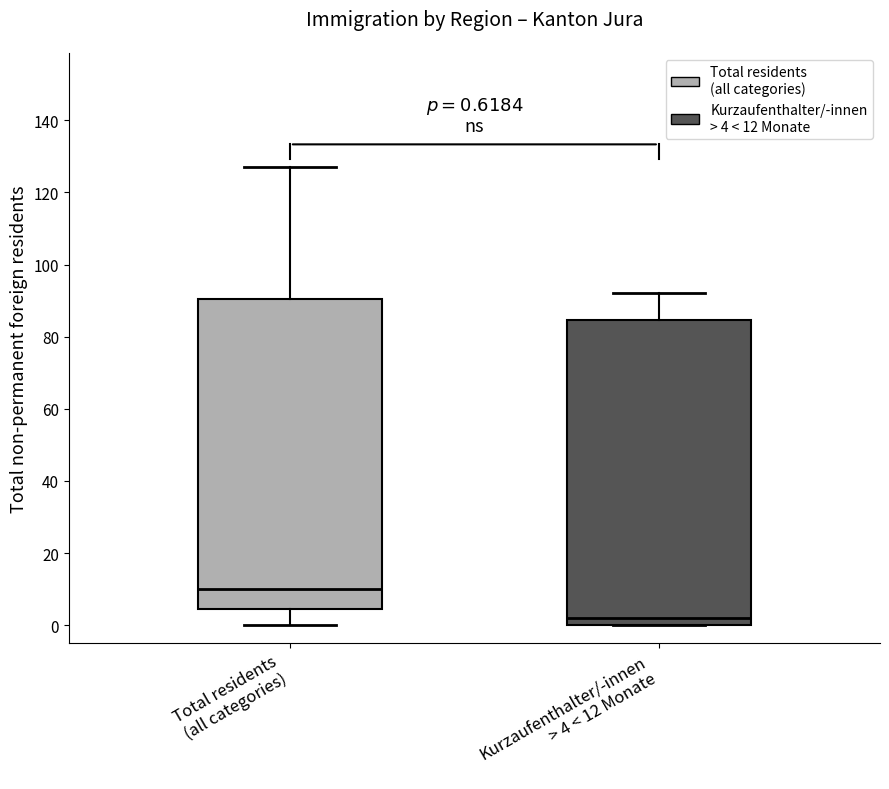

Which box has the lowest median line?

Kurzaufenthalter/-innen > 4 < 12 Monate